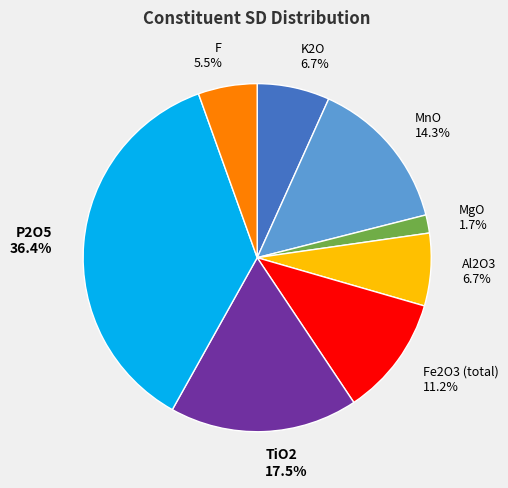

Does TiO2 17.5% account for over 50% of the chart?

No